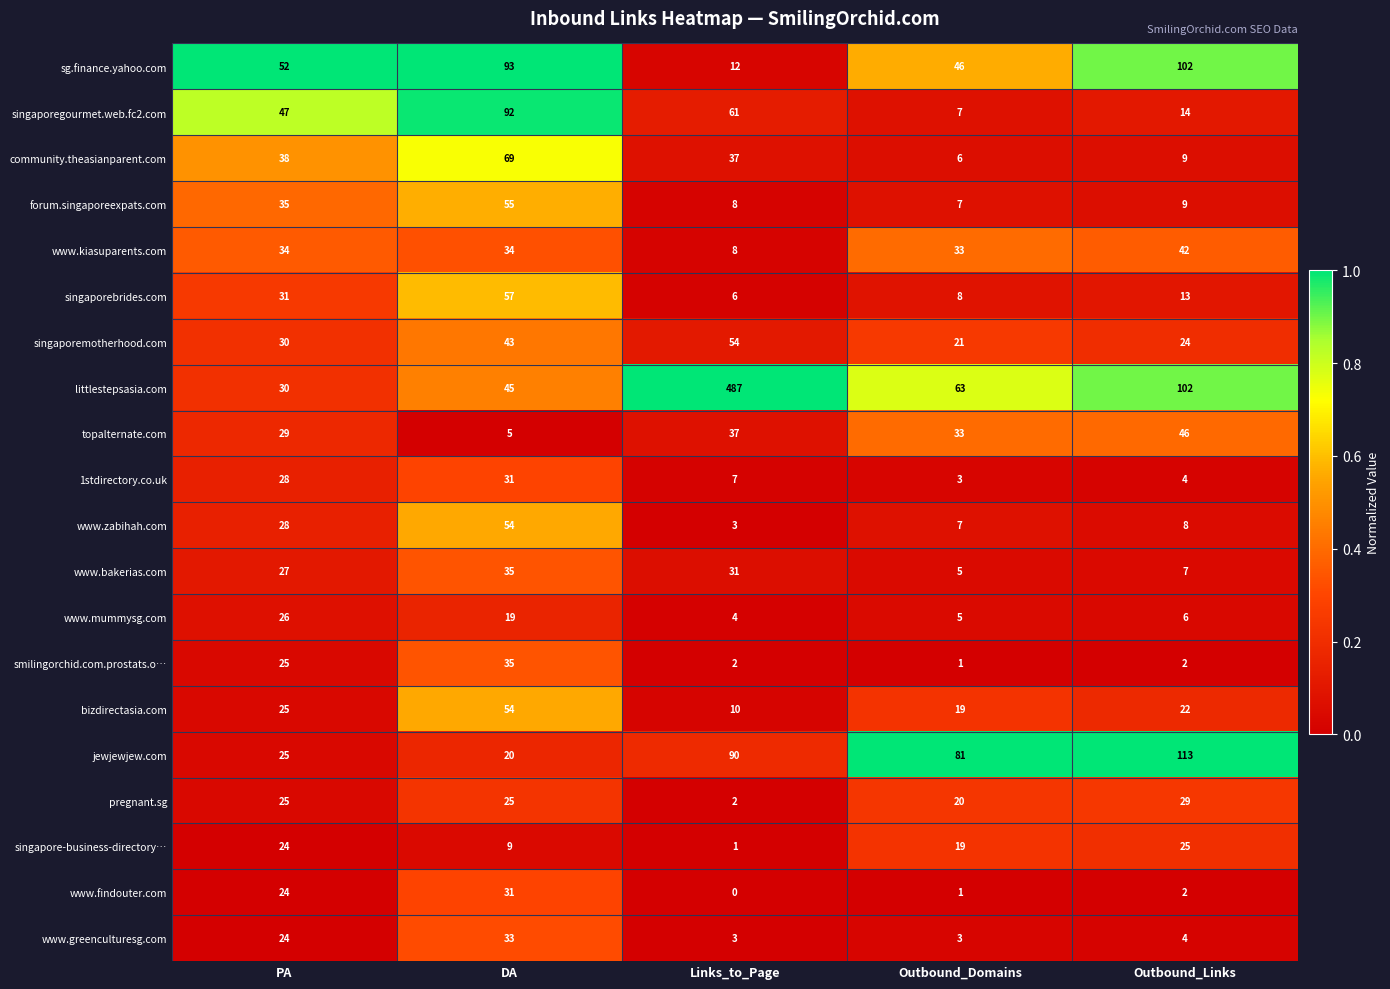

What is the spread (max minus min) of values at PA?

28